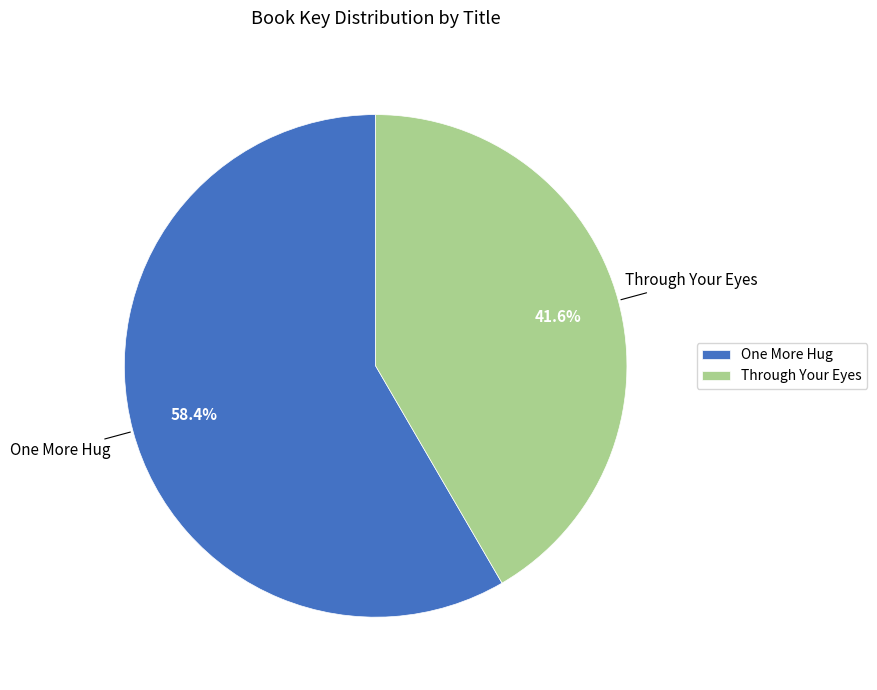

What is the ratio of the value at One More Hug to the value at Through Your Eyes?

1.4